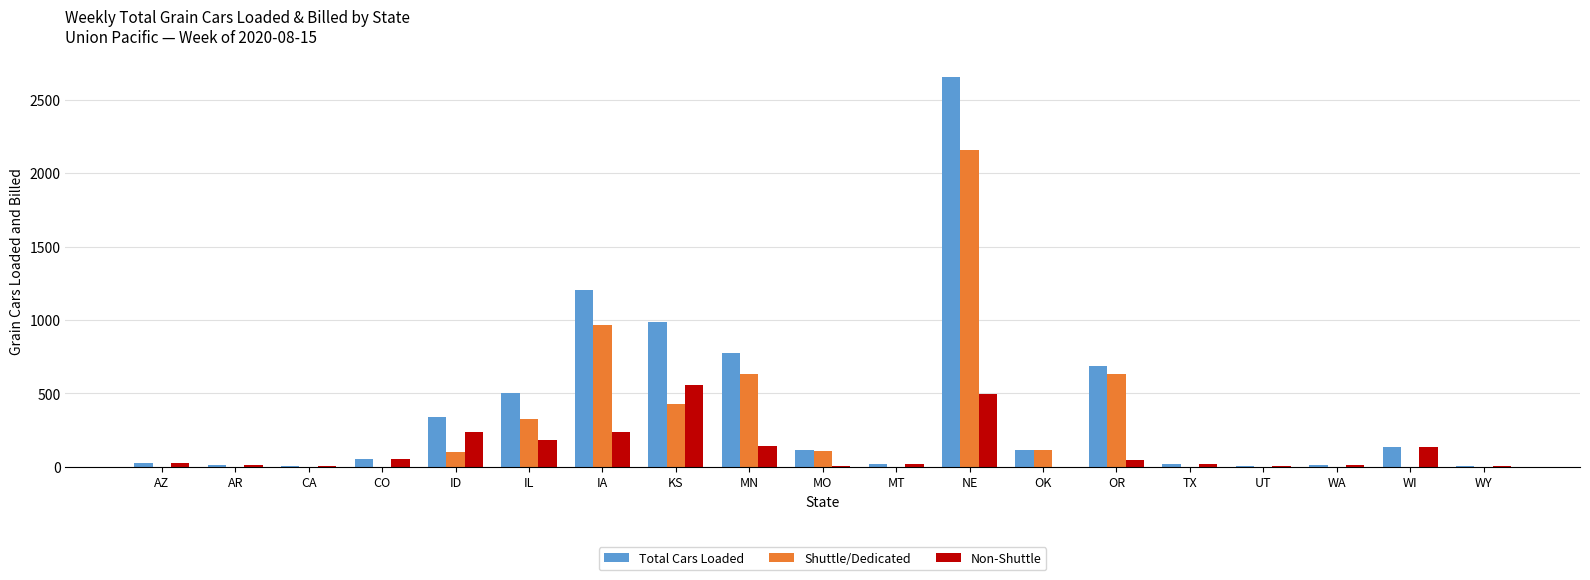

Which series has the largest total across all categories?

Total Cars Loaded